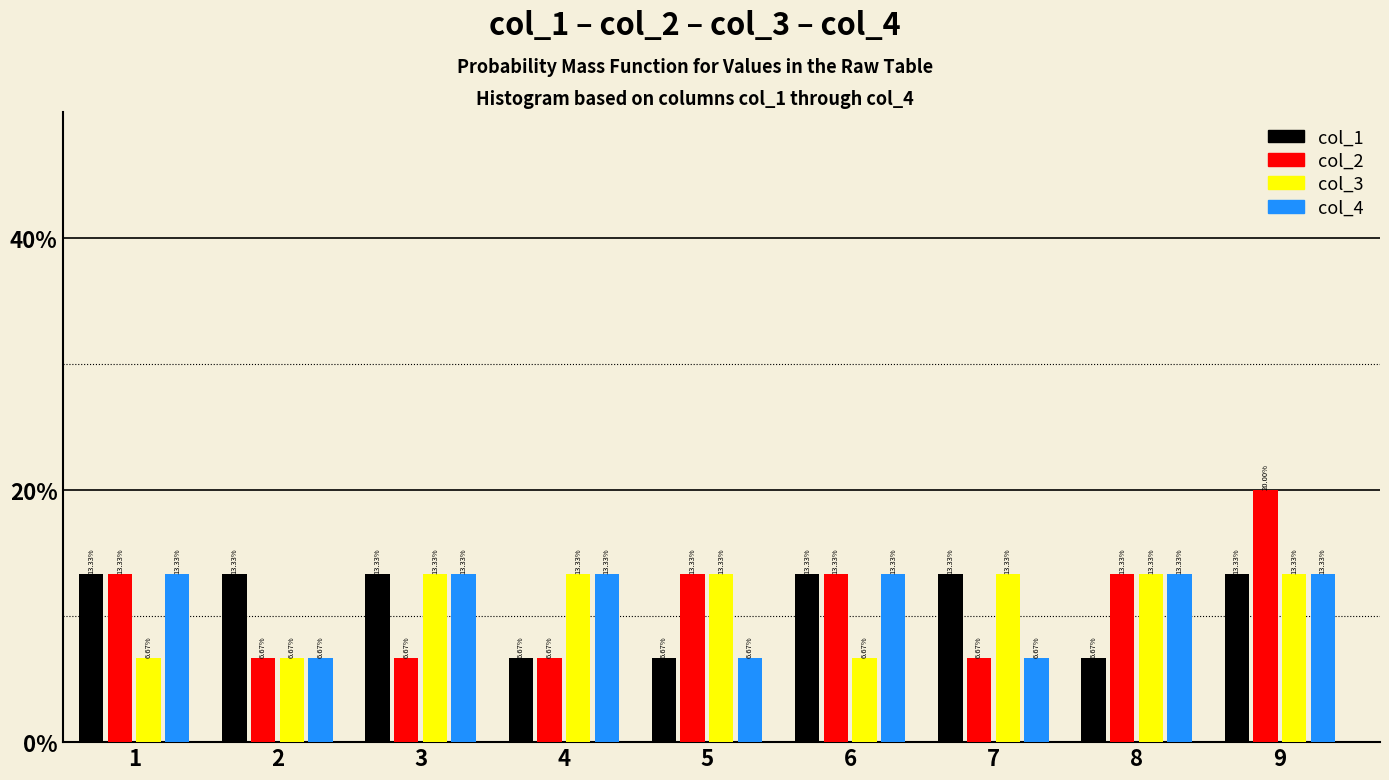

What is the total value across all series at 6?

46.7